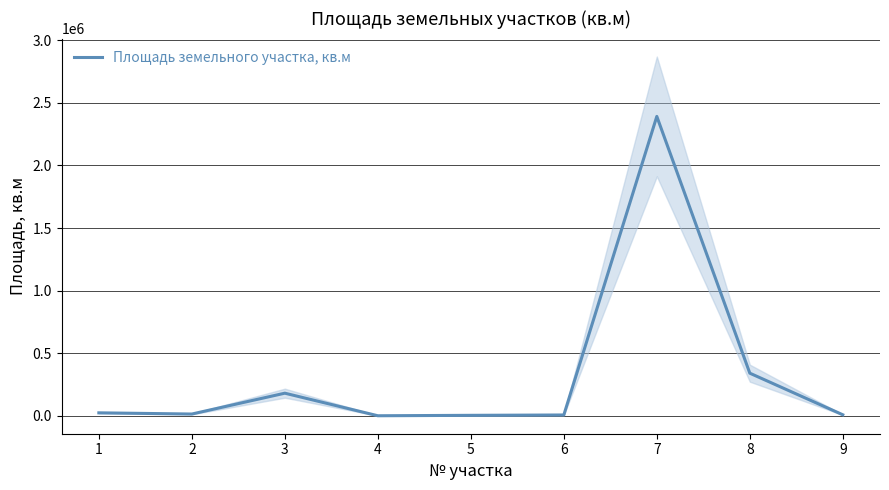

Where does the data first go above 14000?

1